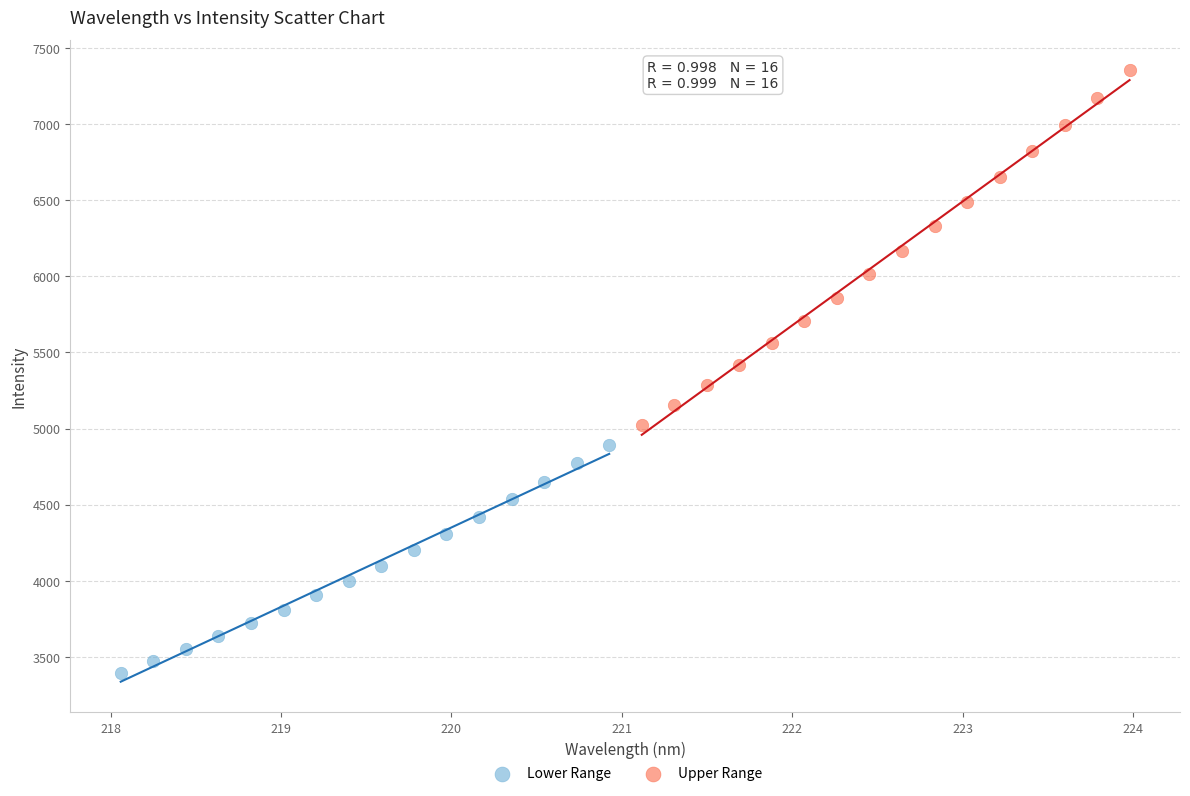

Which series has the largest Y range (max minus min)?

Upper Range